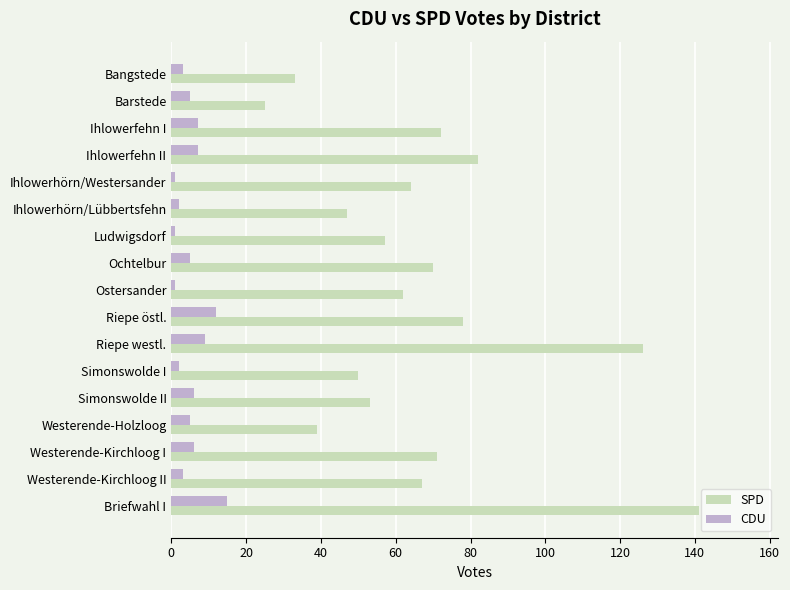

The SPD series shows 70 at Ochtelbur. True or false?

True